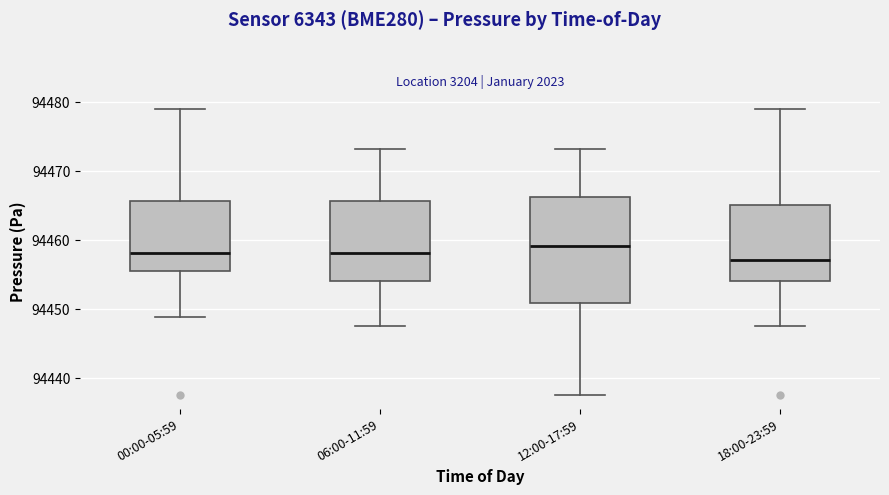

Where is the lower edge of the box for 12:00-17:59 on the y-axis? The values are not printed on the chart, so give them approximately, as read against the axis.

94451